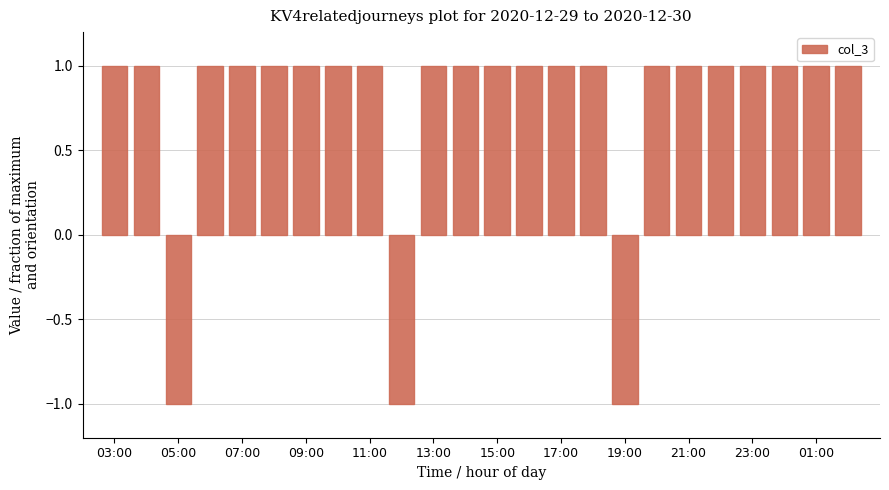

What is the value of the 13th bar from the left?

1